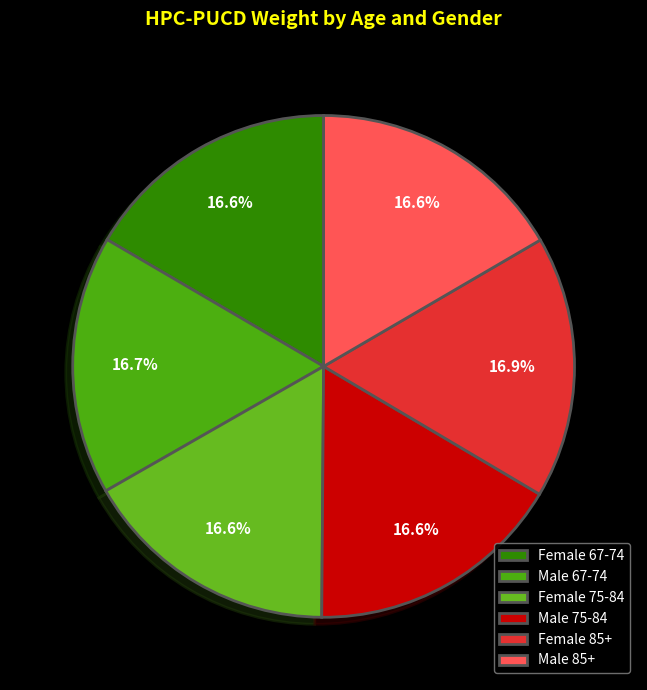

Is the sum of Male 67-74 and Female 67-74 greater than half?

No